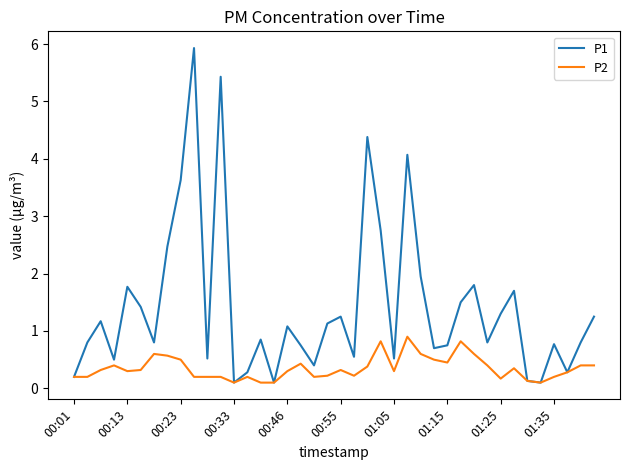

Which series has the largest range (max minus min)?

P1